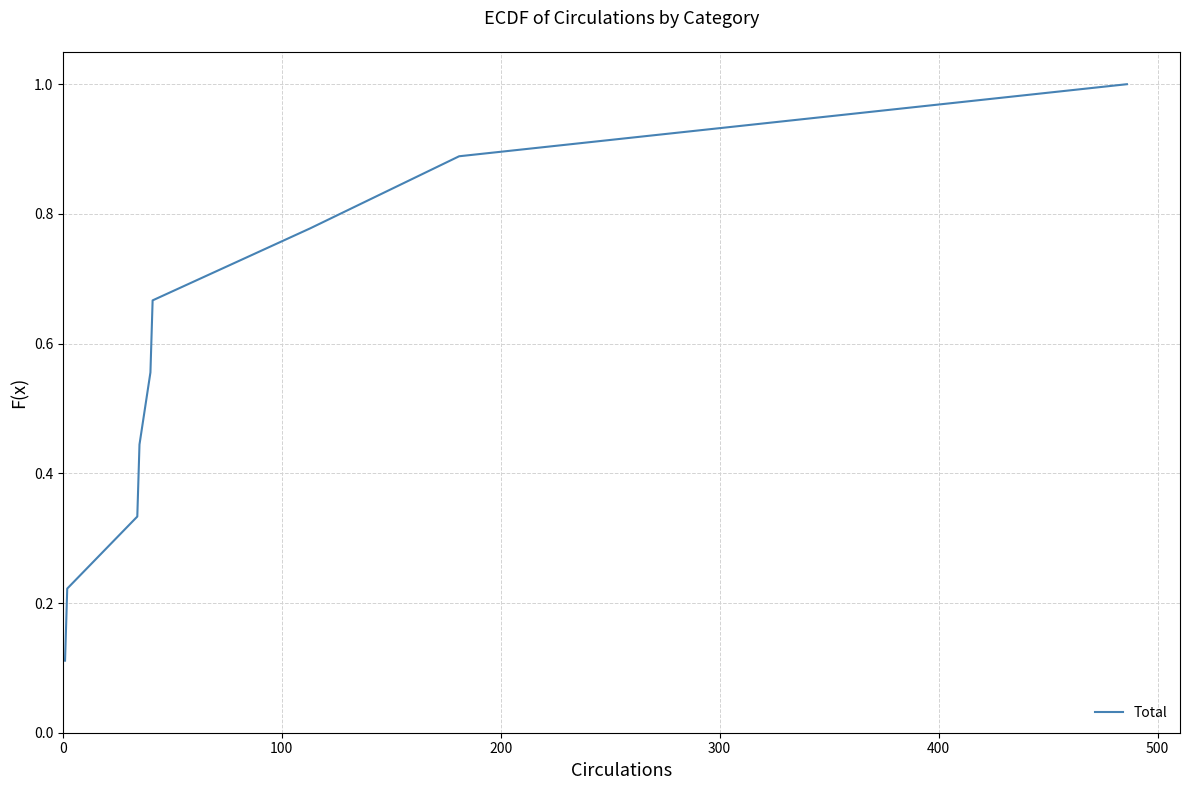

What is the maximum value shown in the chart?

1.0